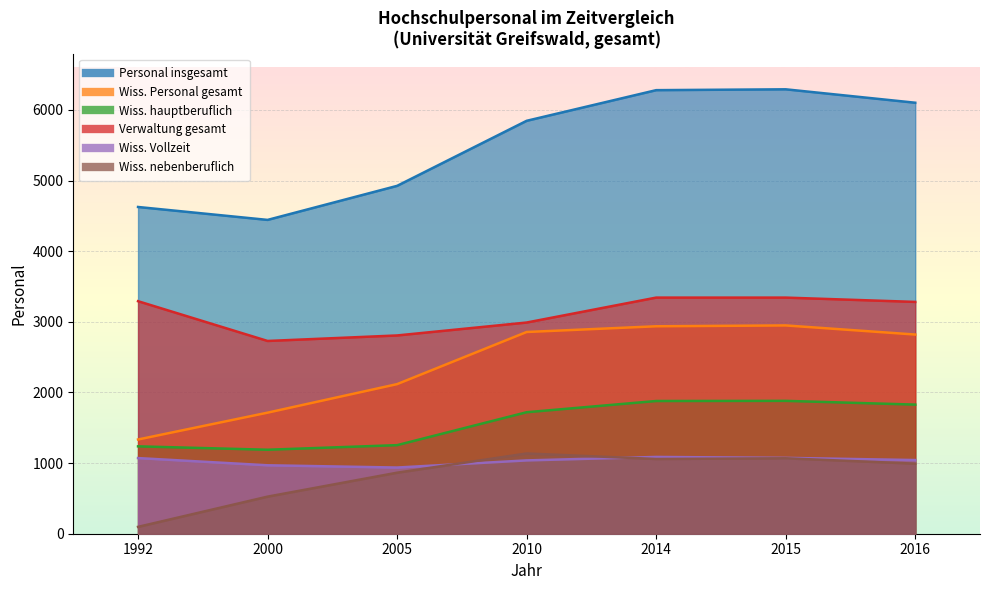

How many data points in Wiss. Vollzeit are less than 1043?

3